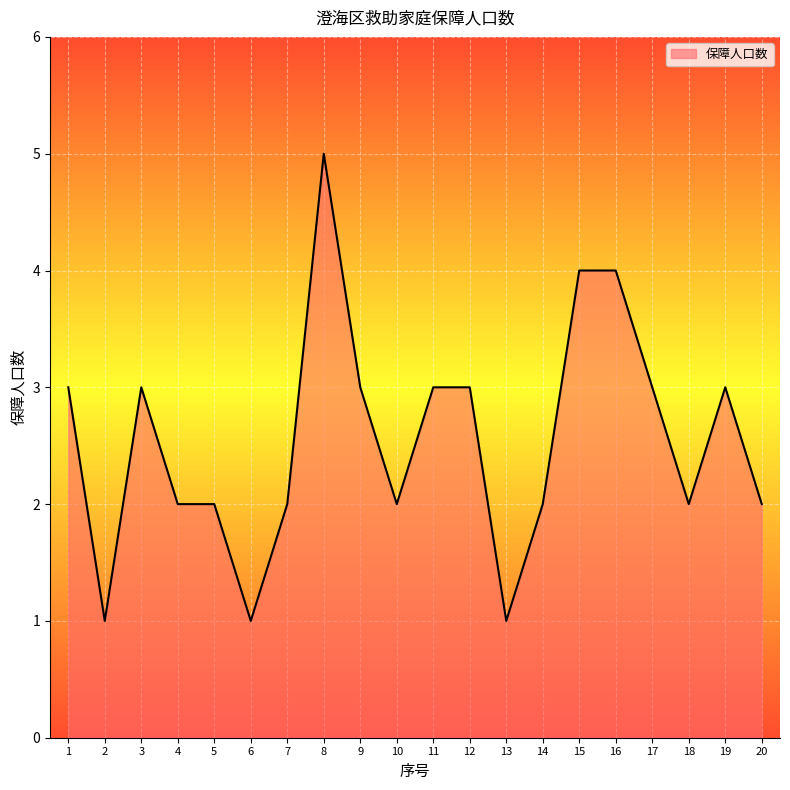

What value does the data have at 16?

4